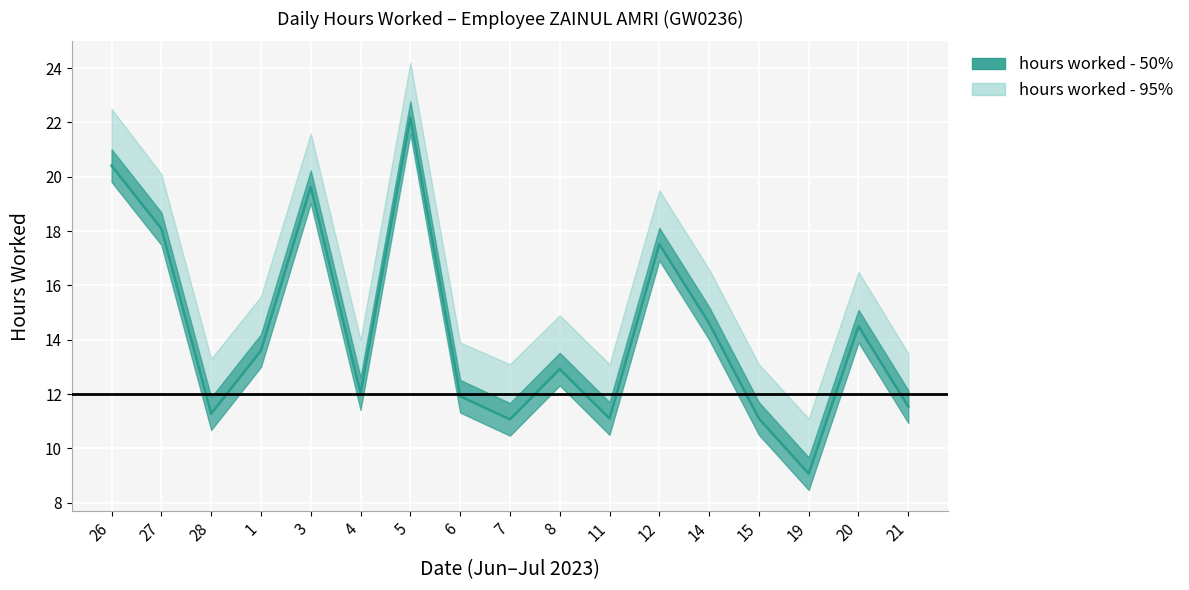

How many data points are above 12?

10